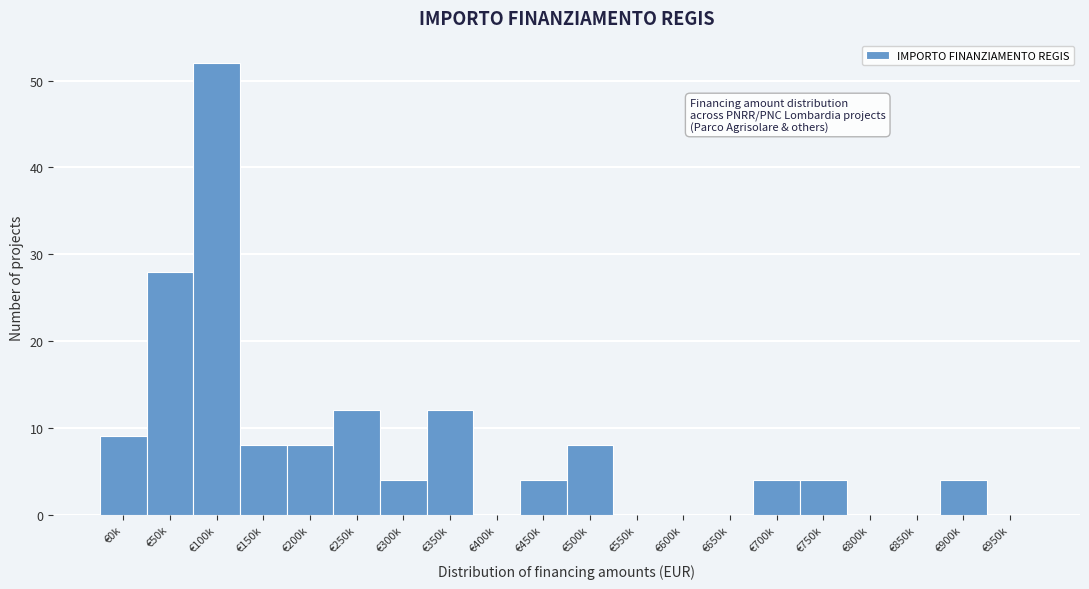

Reading right to left, what are all the values shown in this chart?

€950k=0	€900k=4	€850k=0	€800k=0	€750k=4	€700k=4	€650k=0	€600k=0	€550k=0	€500k=8	€450k=4	€400k=0	€350k=12	€300k=4	€250k=12	€200k=8	€150k=8	€100k=52	€50k=28	€0k=9